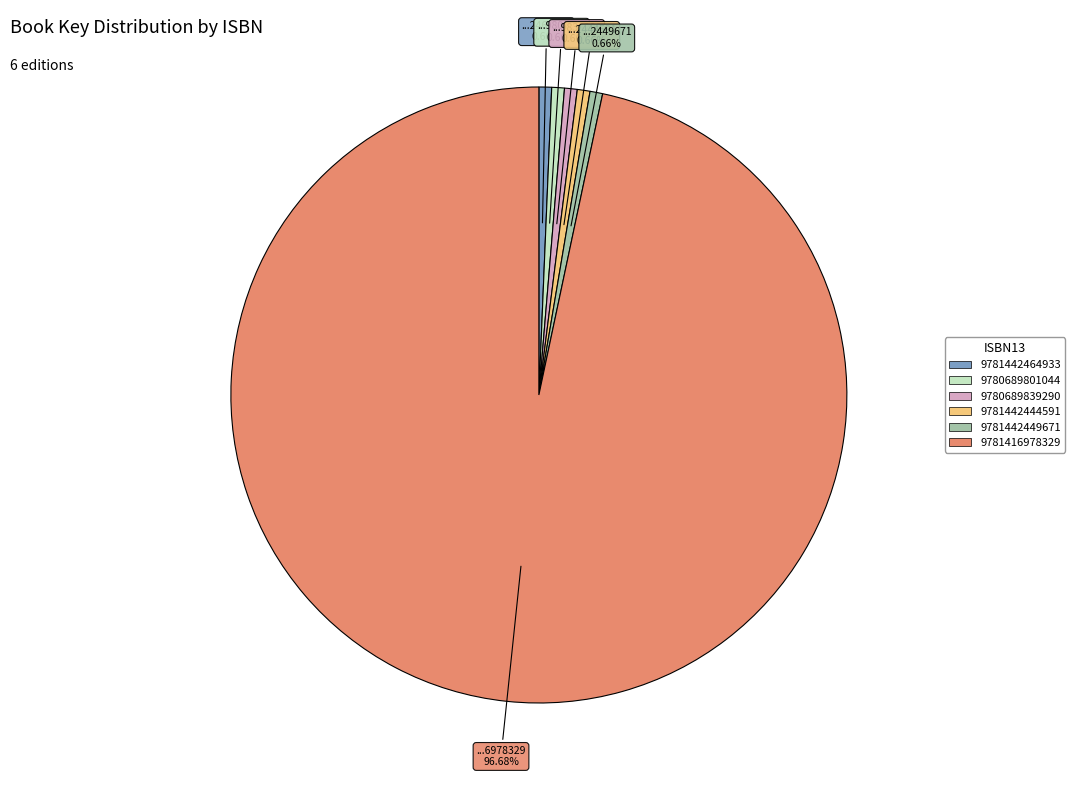

To the nearest percent, what is the average slice percentage?

17%